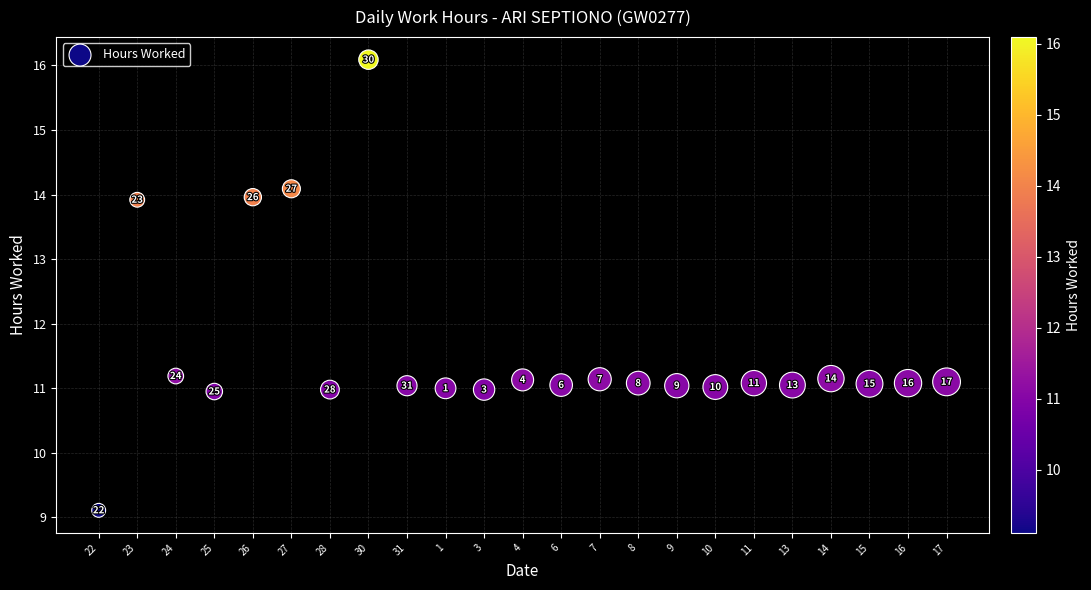

What Y value in the scatter plot is closest to 12?

11.2